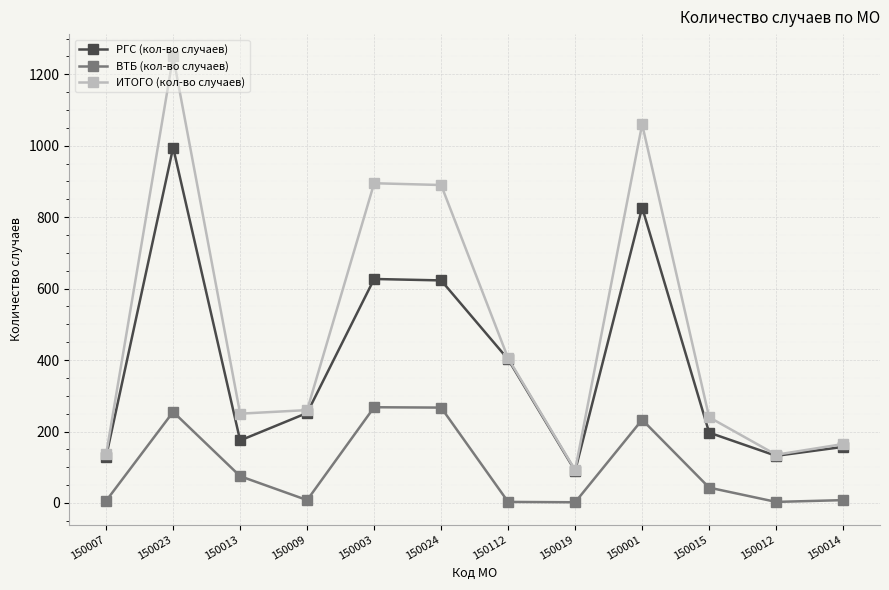

Which series has the largest total across all categories?

ИТОГО (кол-во случаев)